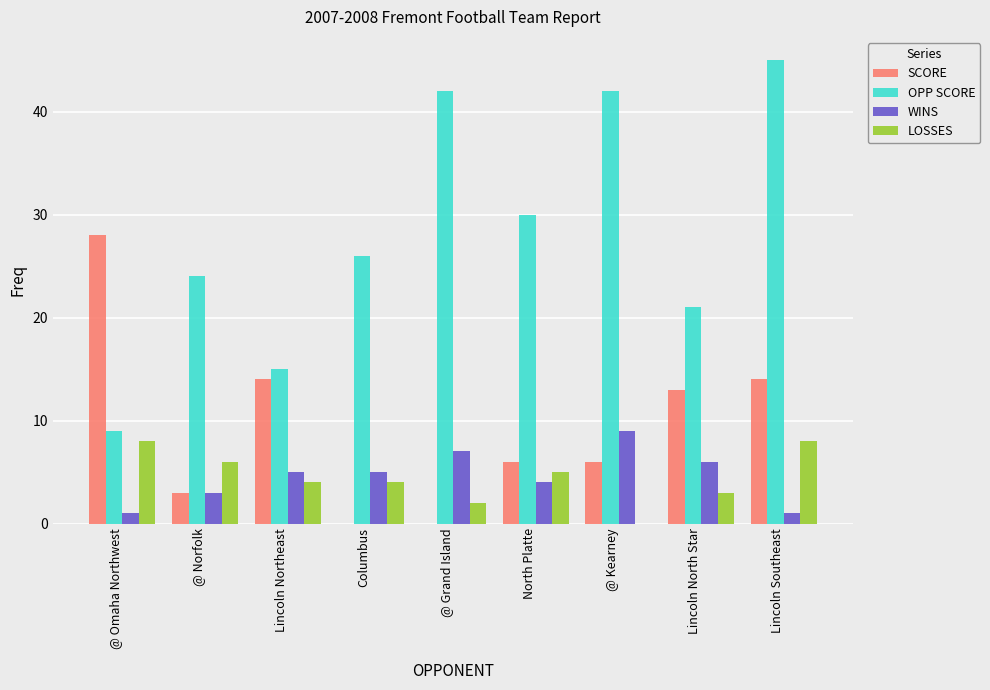

What is the highest value of the WINS series?

9